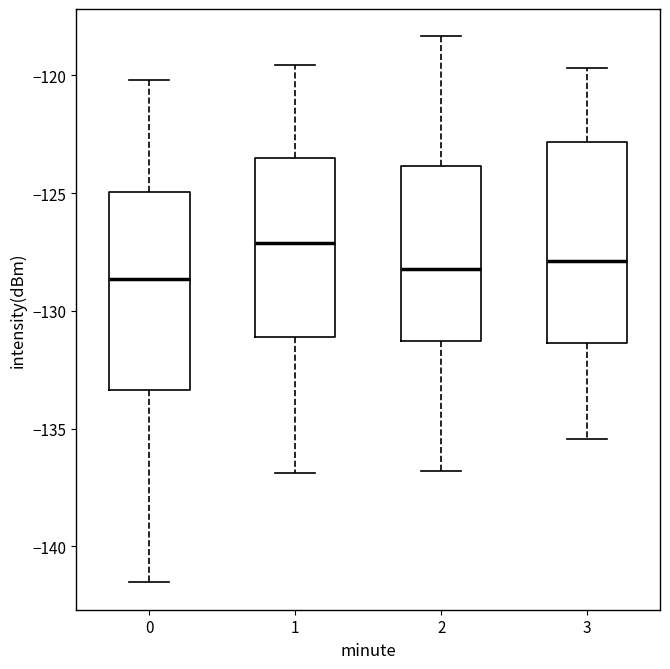

Reading left to right, read every box against the y-axis: the position of its median line, the range the box covers, and the ends of its whiskers. The values are not printed on the chart, so give them approximately, as read against the axis.

0: median -128.5, box -133.5 to -125.0, whiskers -141.5 to -120.0
1: median -127.0, box -131.0 to -123.5, whiskers -137.0 to -119.5
2: median -128.0, box -131.5 to -124.0, whiskers -137.0 to -118.5
3: median -128.0, box -131.5 to -123.0, whiskers -135.5 to -119.5